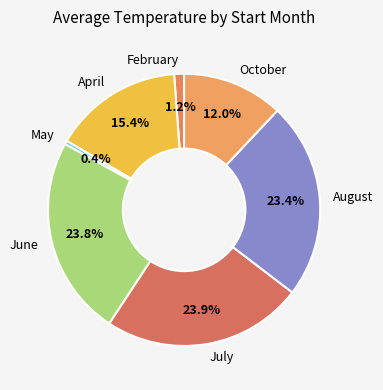

Which category has the smallest portion of the pie?

May